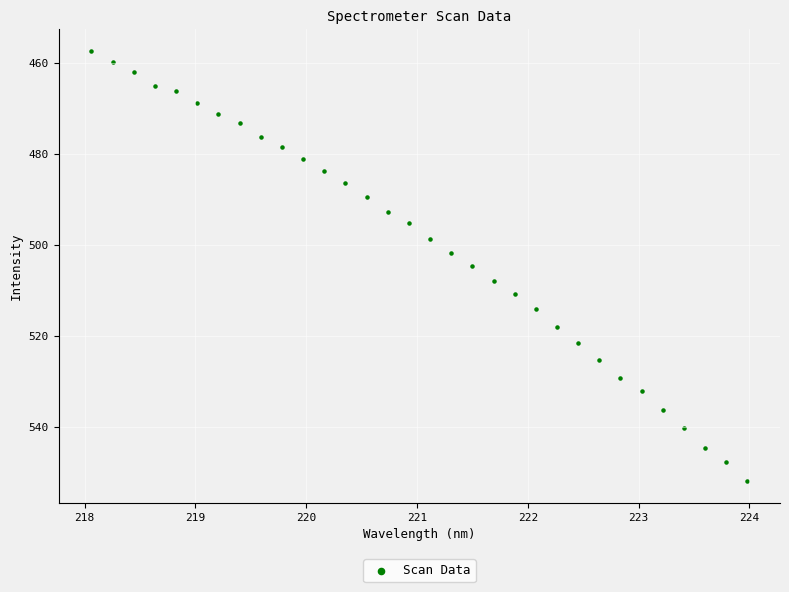

What is the range of X values (max minus min)?

5.9